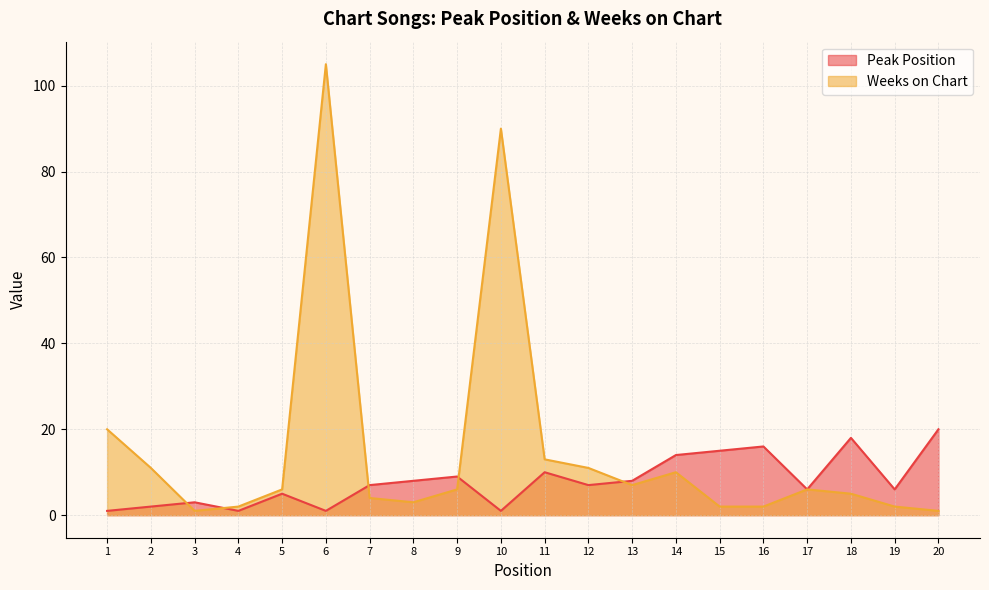

What is the difference between the maximum and minimum values in the Peak Position series?

19